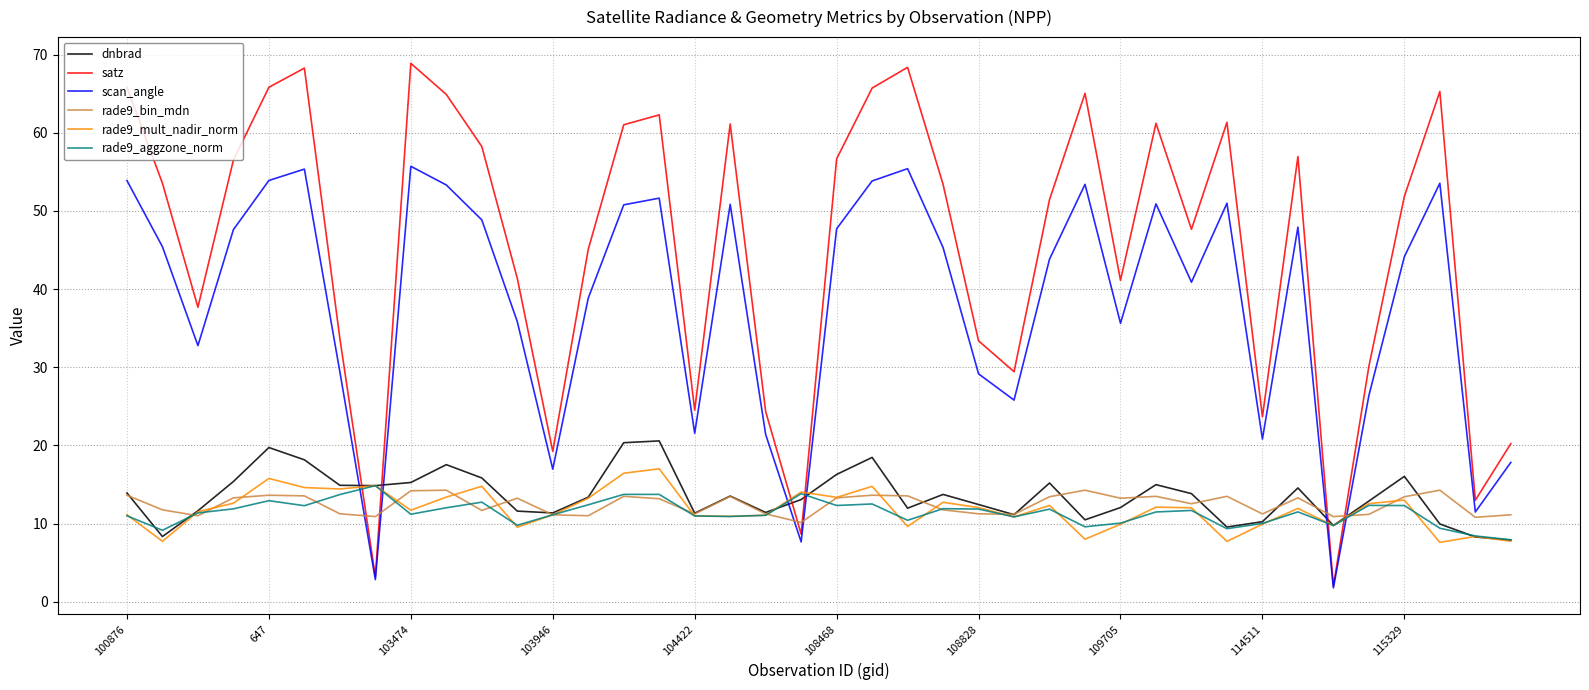

Which series has the largest range (max minus min)?

satz